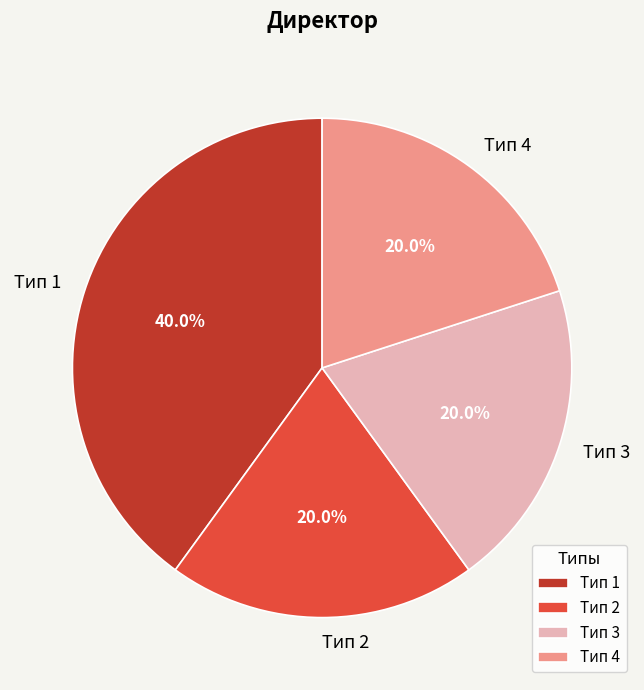

Count the number of slices in the pie.

4